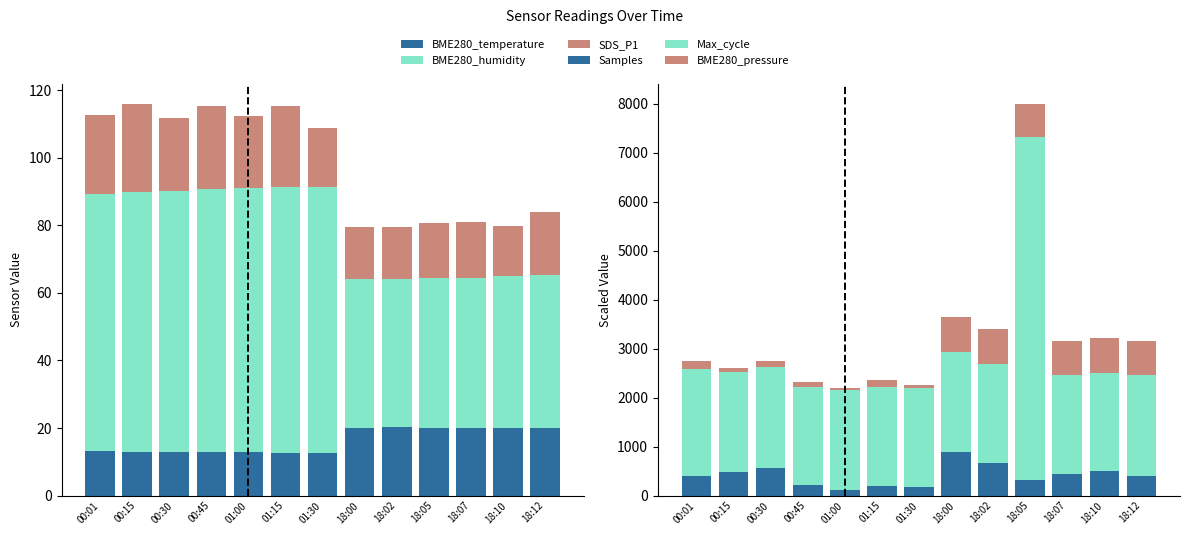

Reading left to right, what are all the values shown in this chart?

BME280_temperature: 13.1	13.0	13.0	12.9	12.8	12.8	12.6	20.1	20.2	20.1	20.1	20.0	19.9
BME280_humidity: 76.1	76.8	77.1	77.7	78.4	78.5	78.6	44.2	44.0	44.2	44.4	44.9	45.3
SDS_P1: 23.5	26.2	21.7	24.7	21.3	24.1	17.6	15.2	15.2	16.4	16.4	15.1	18.7
Samples: 405.4	489.8	570.0	215.7	109.9	205.0	171.6	886.1	657.1	326.1	445.2	502.3	389.4
Max_cycle: 2175.6	2034.4	2046.2	2005.1	2053.4	2004.7	2028.5	2036.6	2035.1	6982.3	2013.3	2005.1	2070.5
BME280_pressure: 160.4	85.1	132.6	101.4	29.9	138.5	62.8	716.5	711.9	690.0	703.3	707.8	690.4